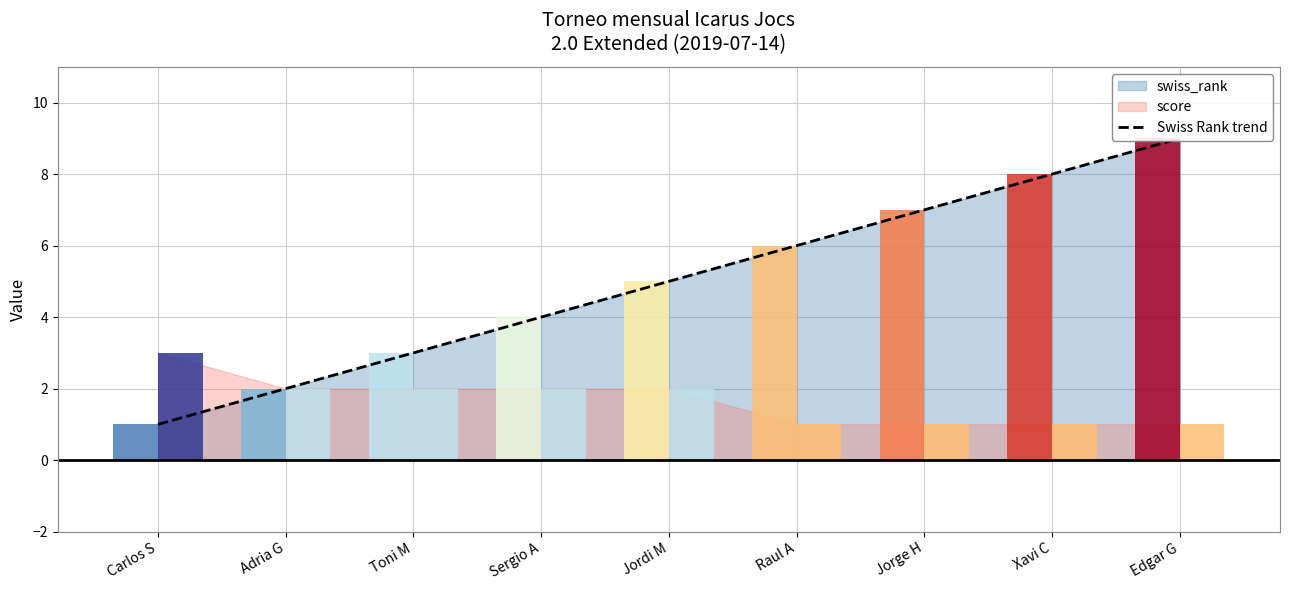

What is the label of the 9th bar from the right?

Carlos S